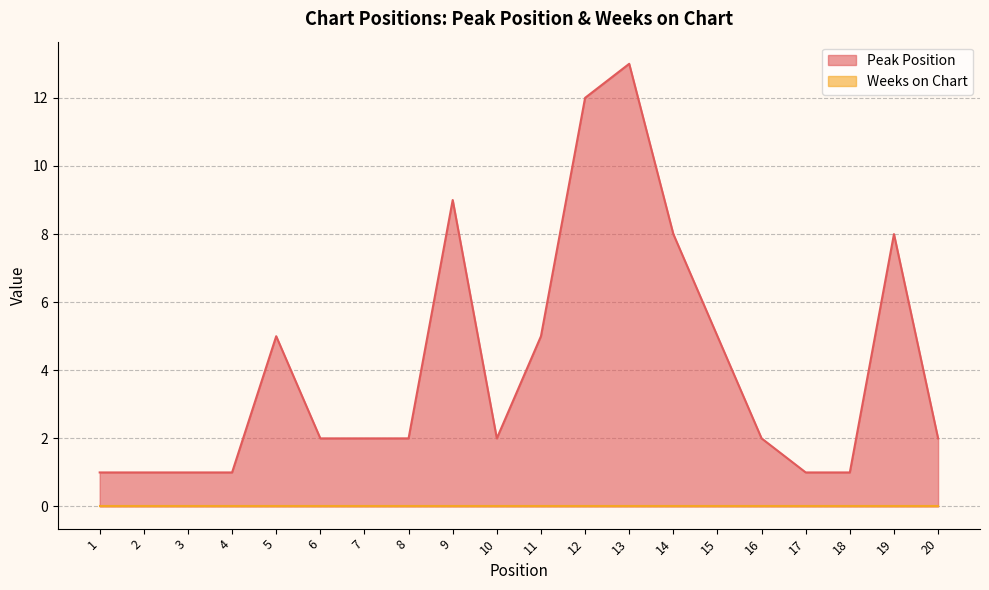

True or false: the data shows 1 at 2.

False